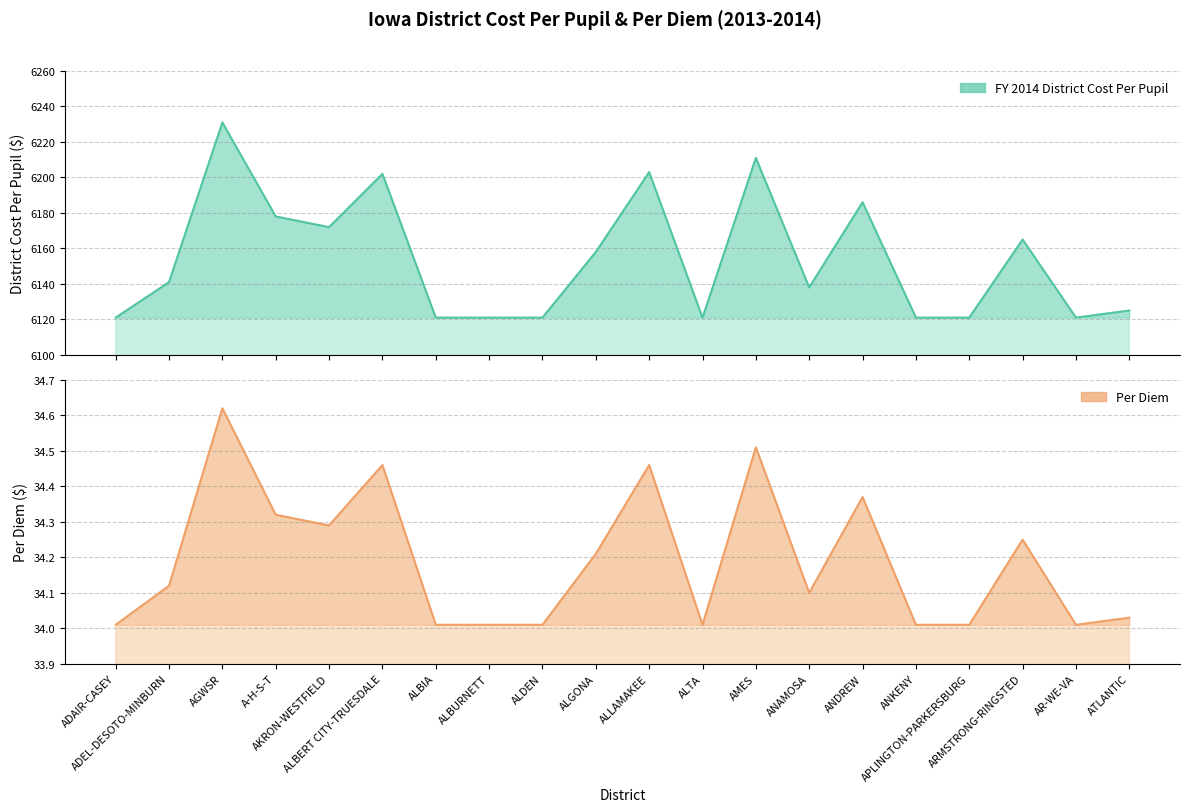

What are all the series names shown in the legend?

FY 2014 District Cost Per Pupil, Per Diem